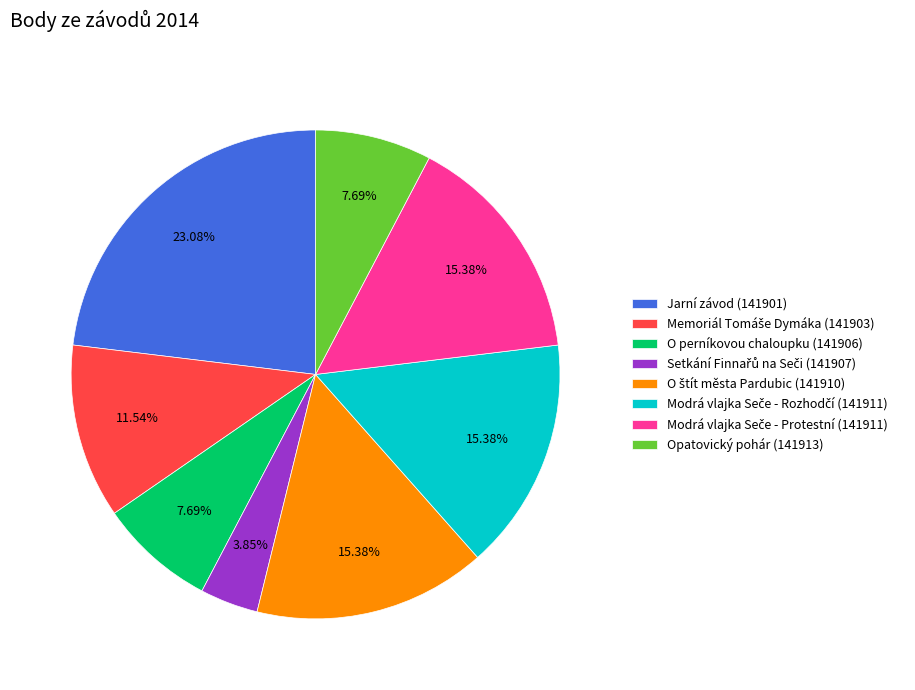

To the nearest percent, what is the average slice percentage?

12%